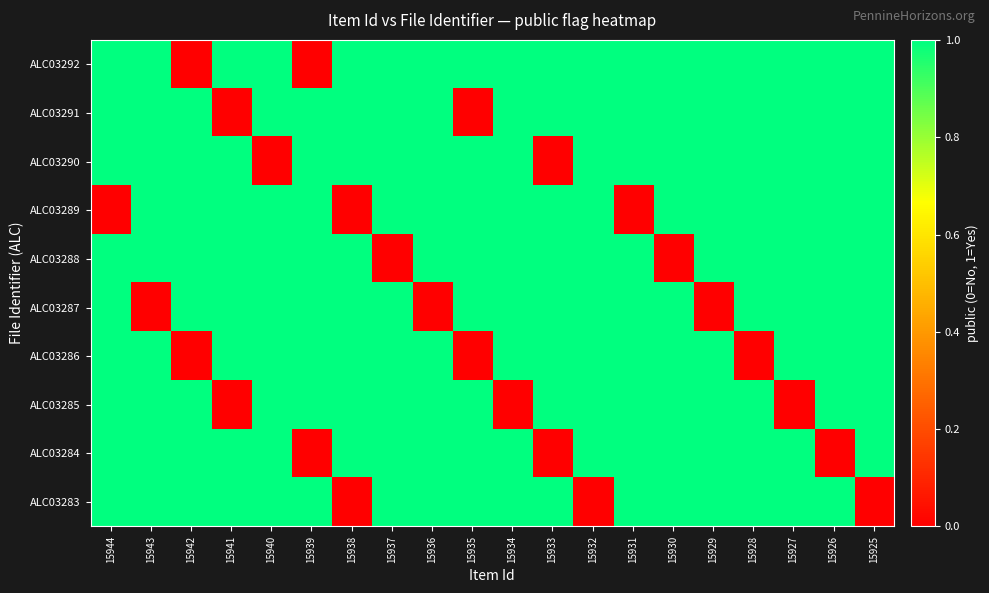

Which series has the largest range (max minus min)?

ALC03292